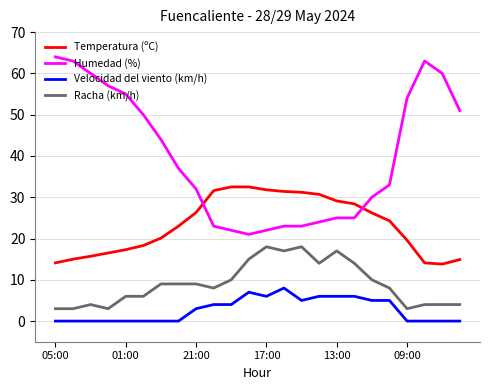

What is the lowest value of the Temperatura (ºC) series?

13.8